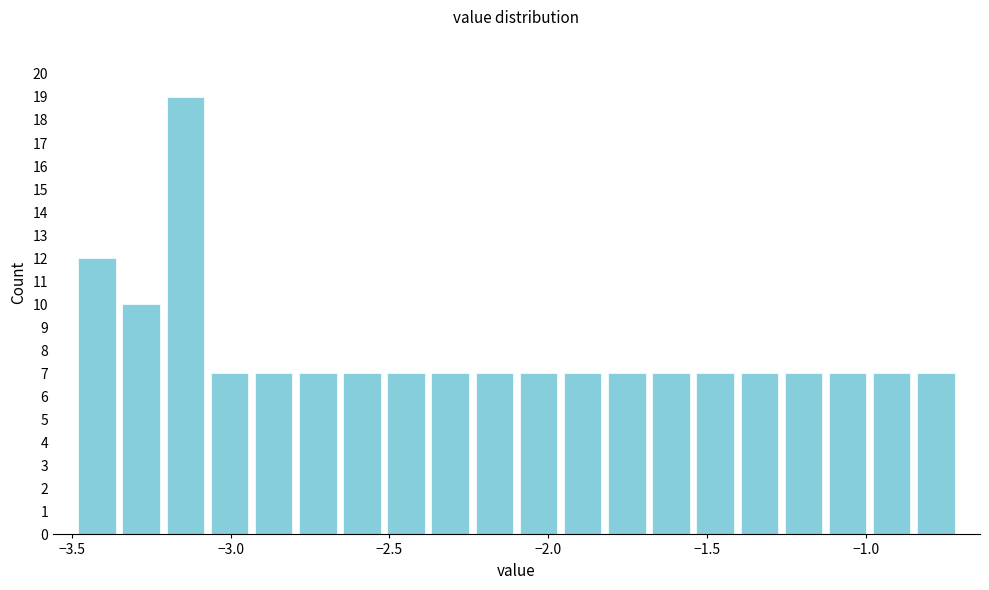

Read against the x-axis, roughly where is the centre of the tallest bar?

-3.15